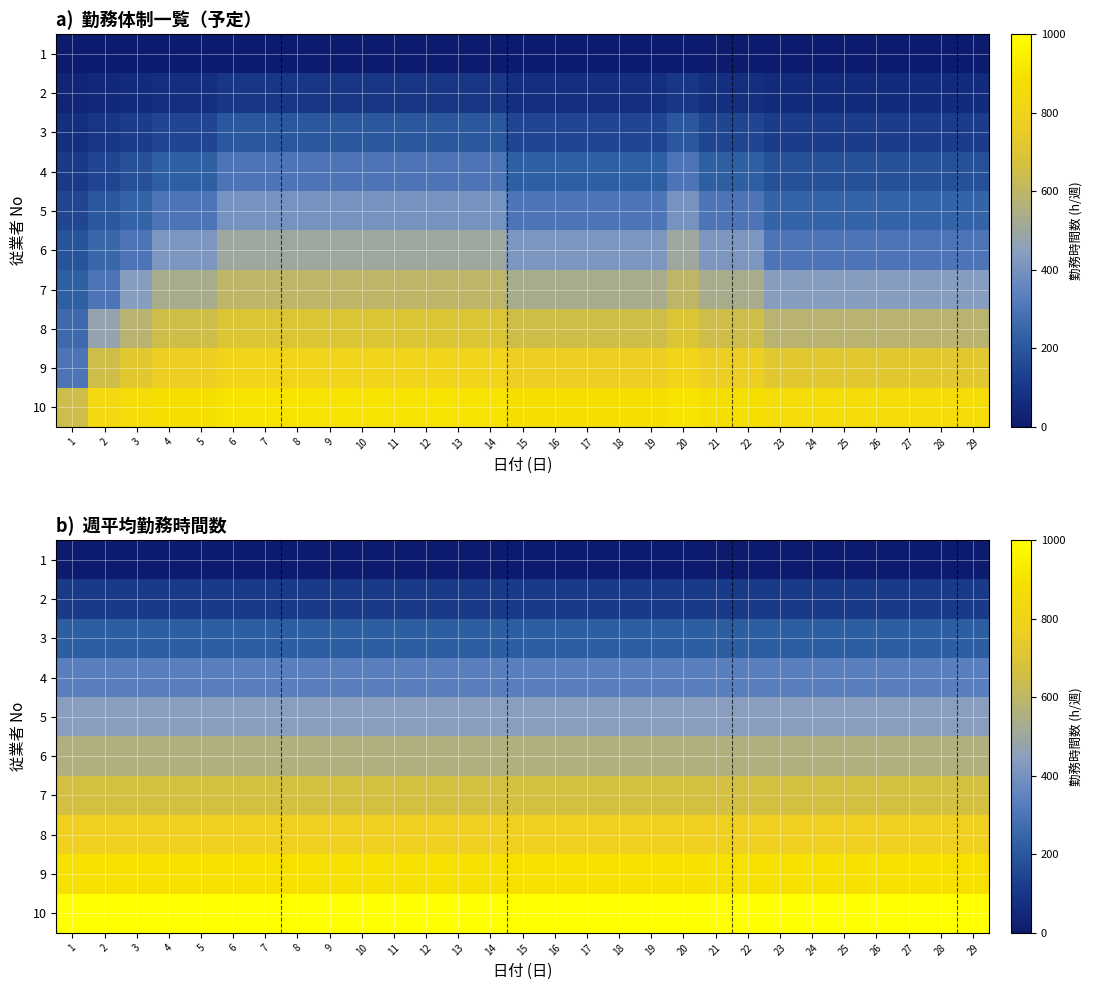

List the series in order of their peak value, lowest first.

1, 2, 3, 4, 5, 6, 7, 8, 9, 10